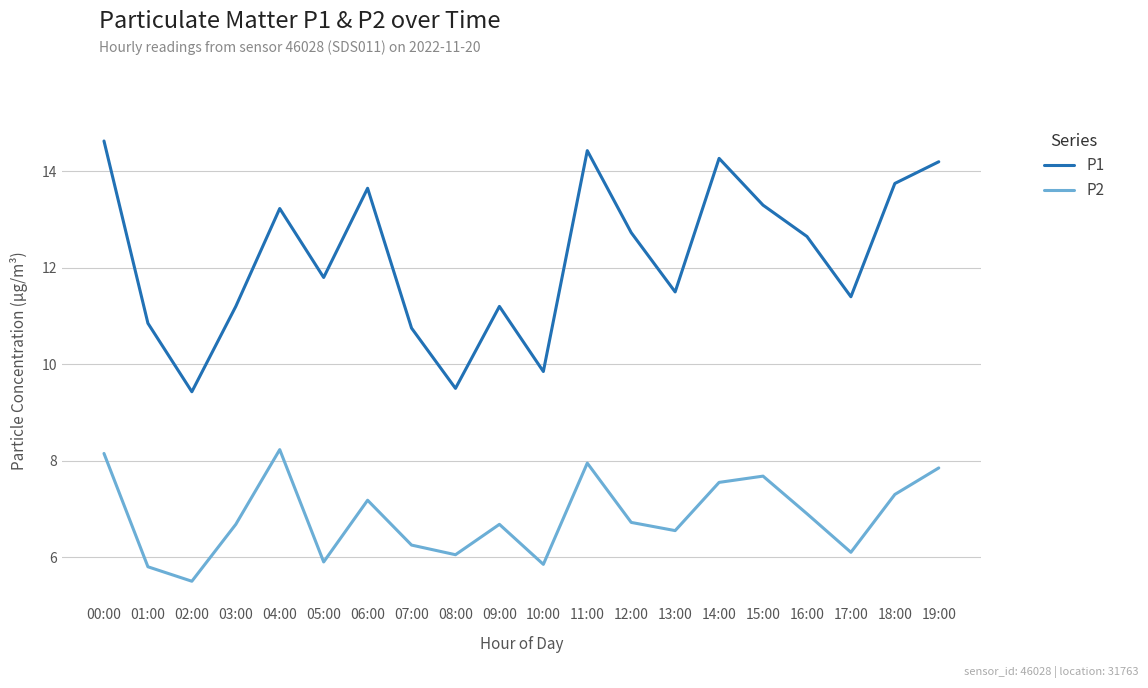

What is the minimum value for P2?

5.5